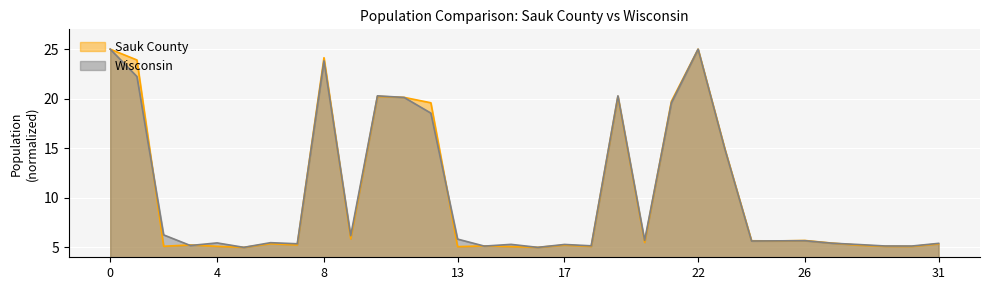

What is the difference between the Wisconsin values at 24 and 8?

18.2